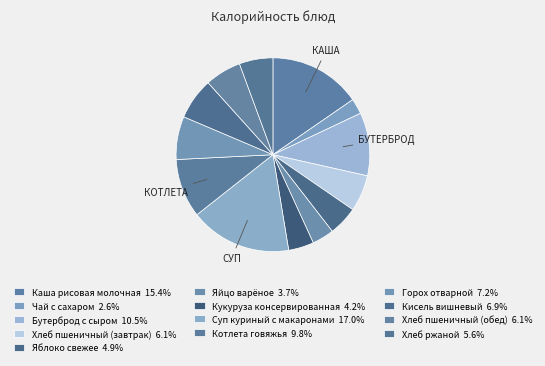

To the nearest percent, what is the difference between the Кисель вишневый and Чай с сахаром slice percentages?

4%